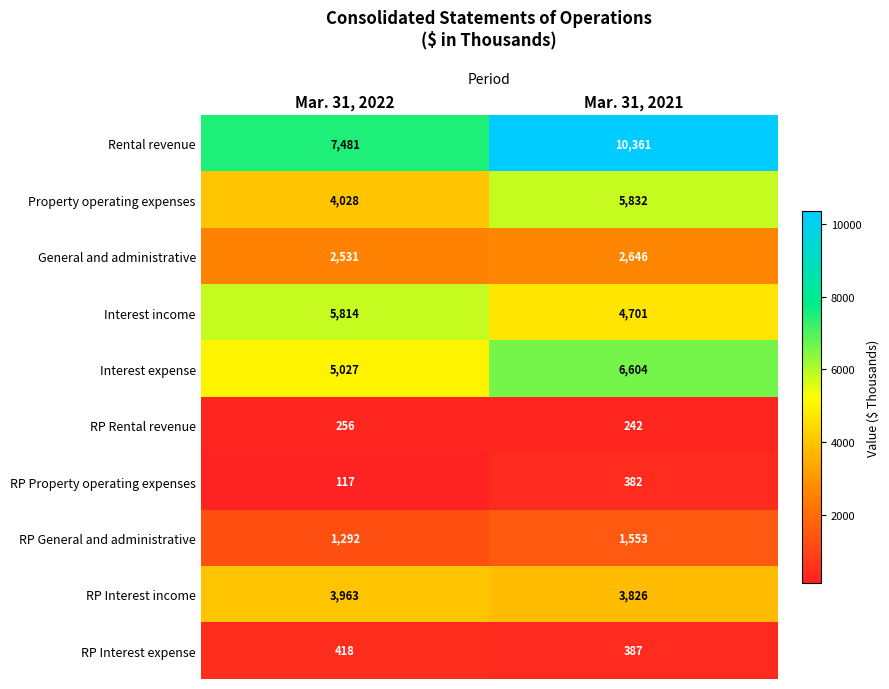

Read the Property operating expenses value at Mar. 31, 2022.

4028